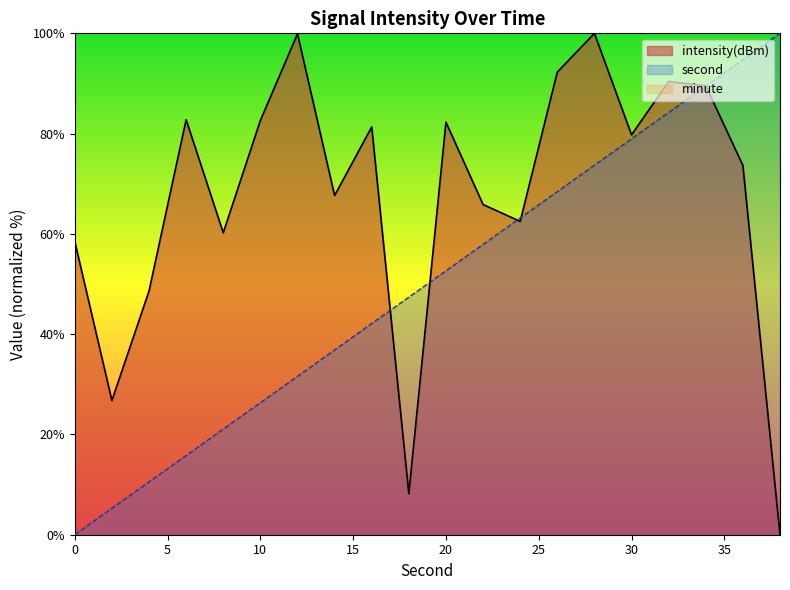

What is the difference between the highest and lowest values at 38?

100.0